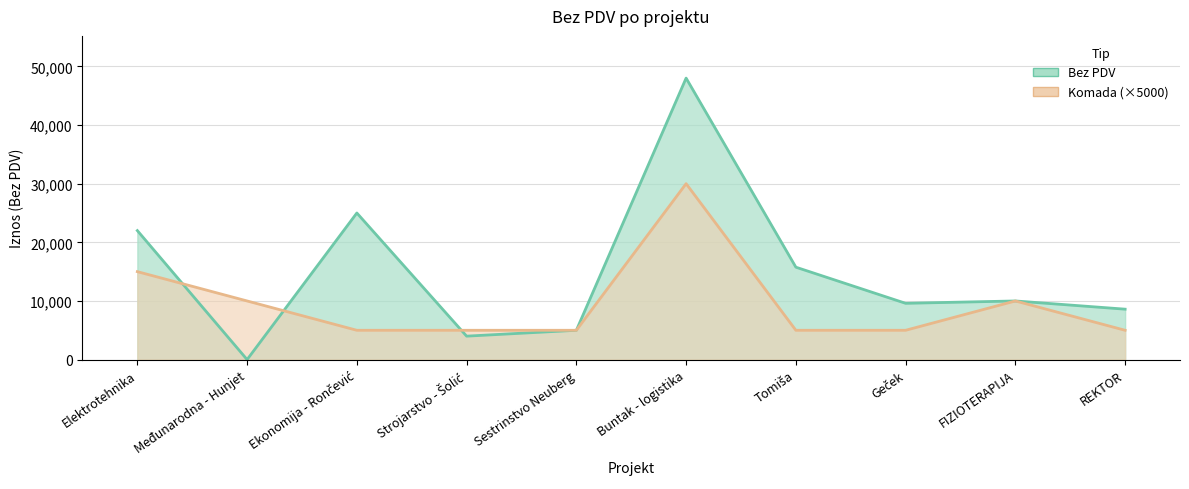

What position from the right is Tomiša?

4